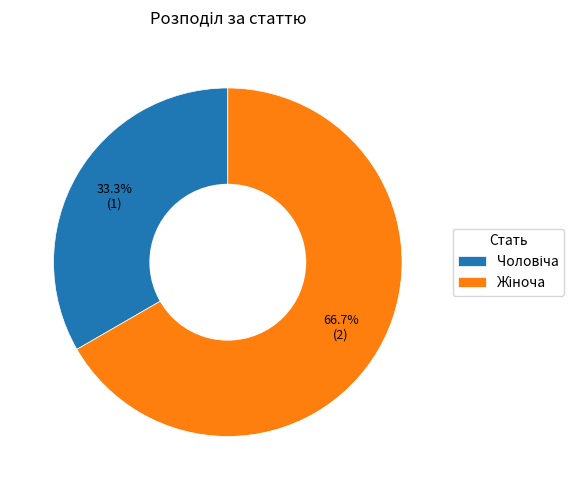

Is there a majority slice in this chart?

Yes